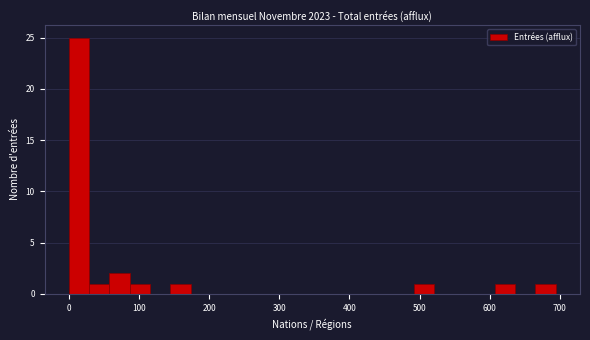

Read against the x-axis, roughly where is the centre of the tallest bar?

10